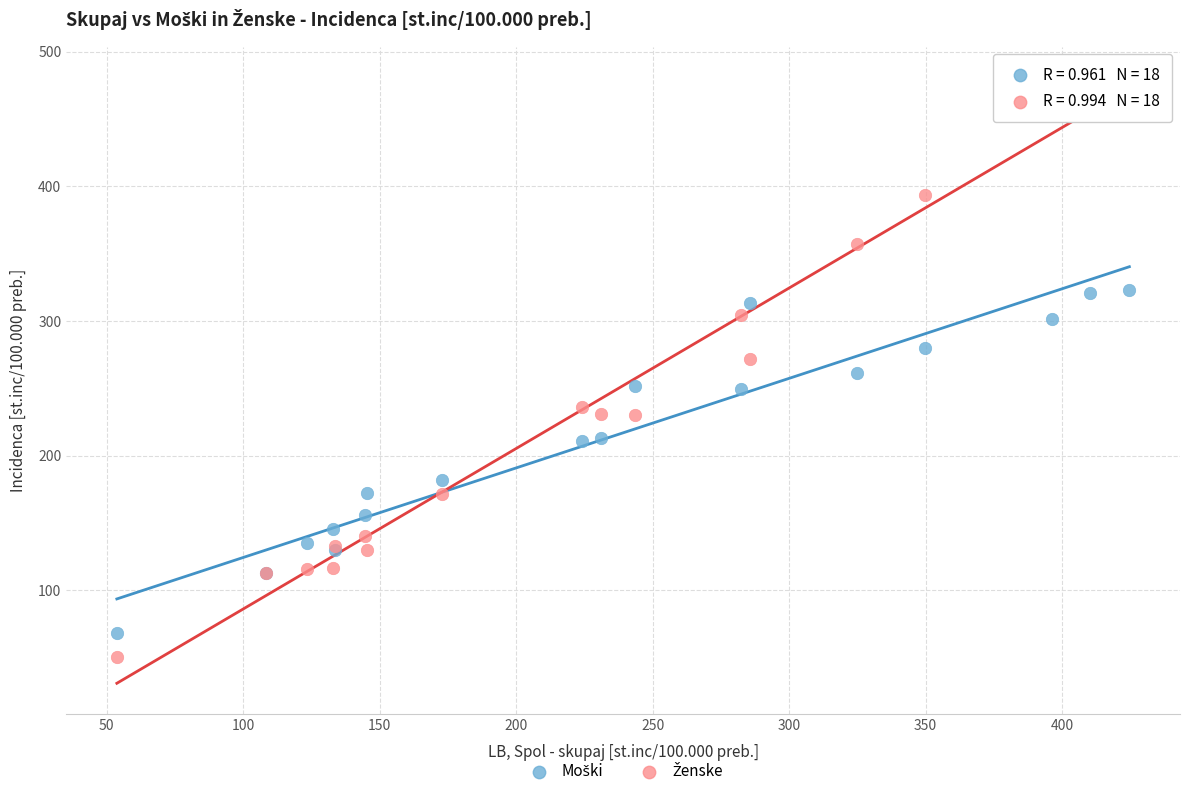

What is the X range (max minus min) for the scatter plot?

370.9